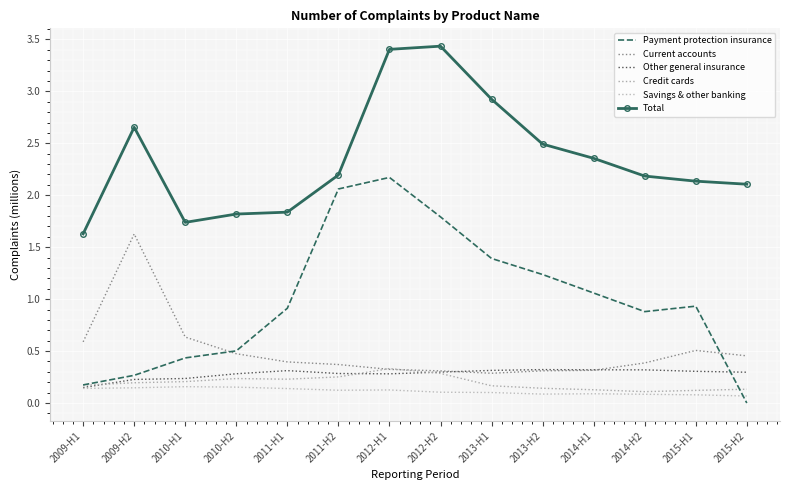

How many Credit cards values are between 0 and 1?

14